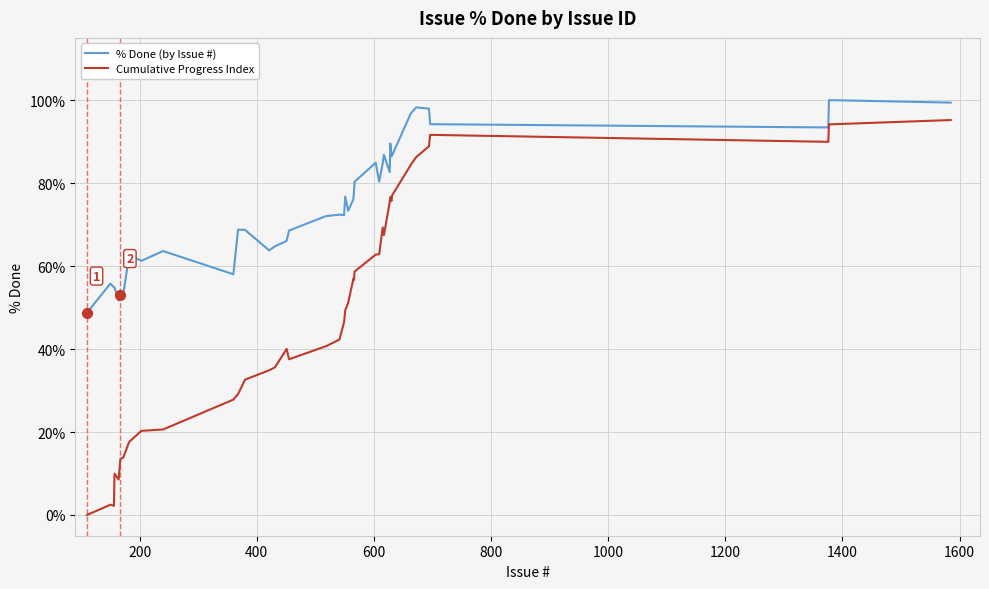

List the series in order of their peak value, lowest first.

Cumulative Progress Index, % Done (by Issue #)